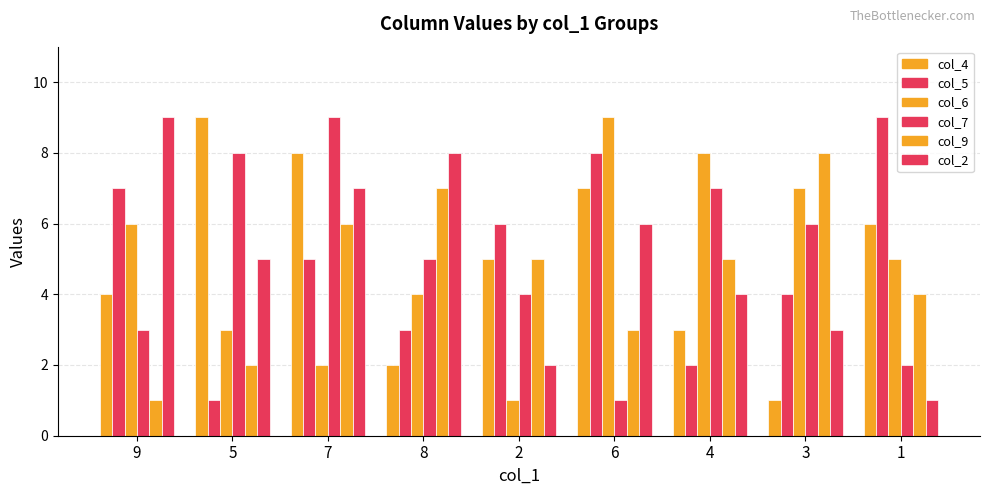

Does the chart contain any negative values?

No